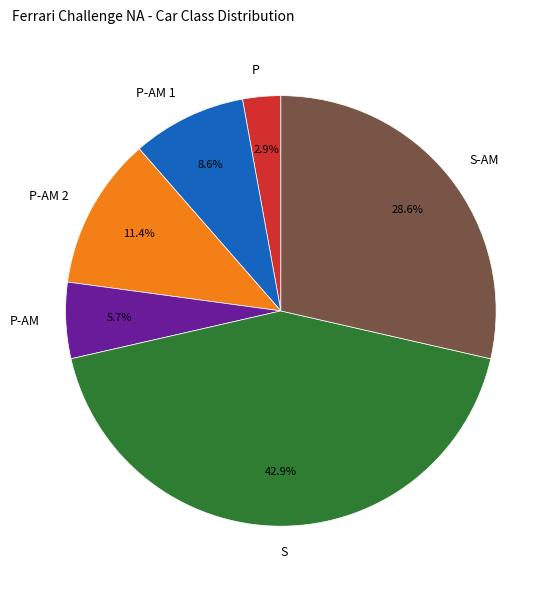

Does S account for over 50% of the chart?

No